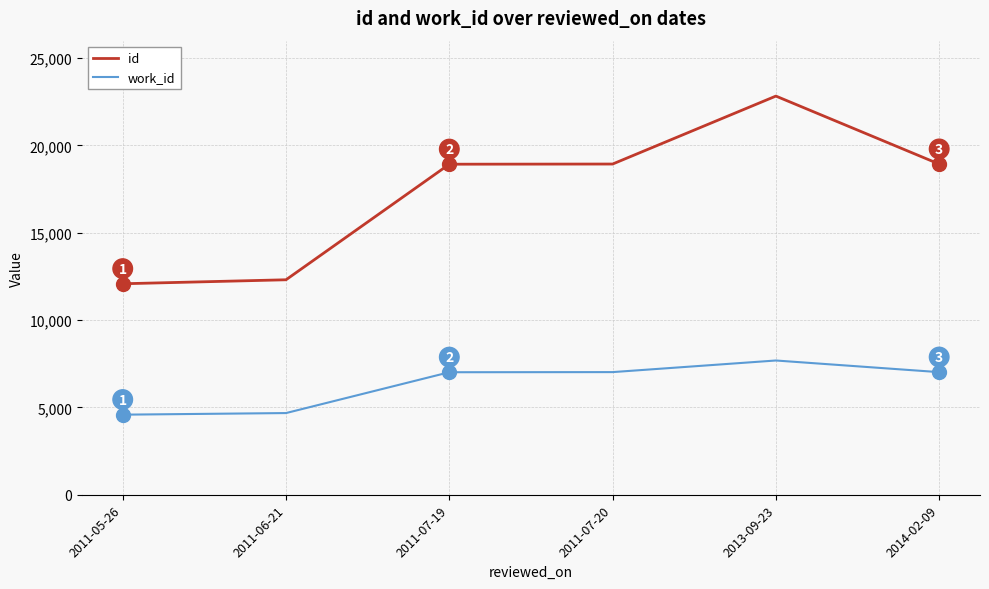

What position from the left is 2011-05-26?

1